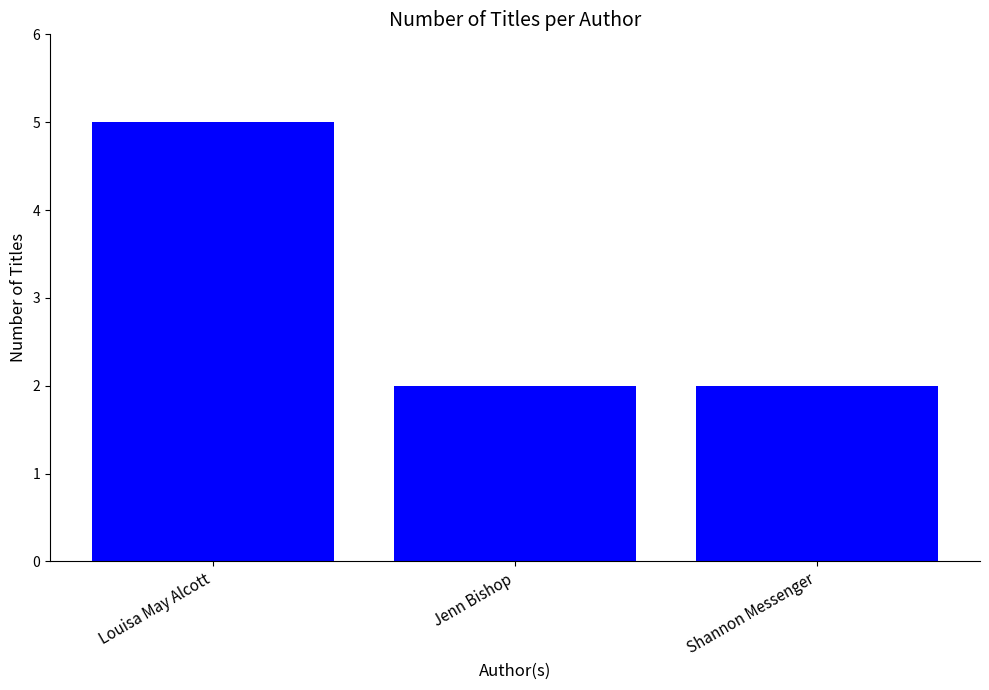

Is it true that the value at Jenn Bishop is 0?

False